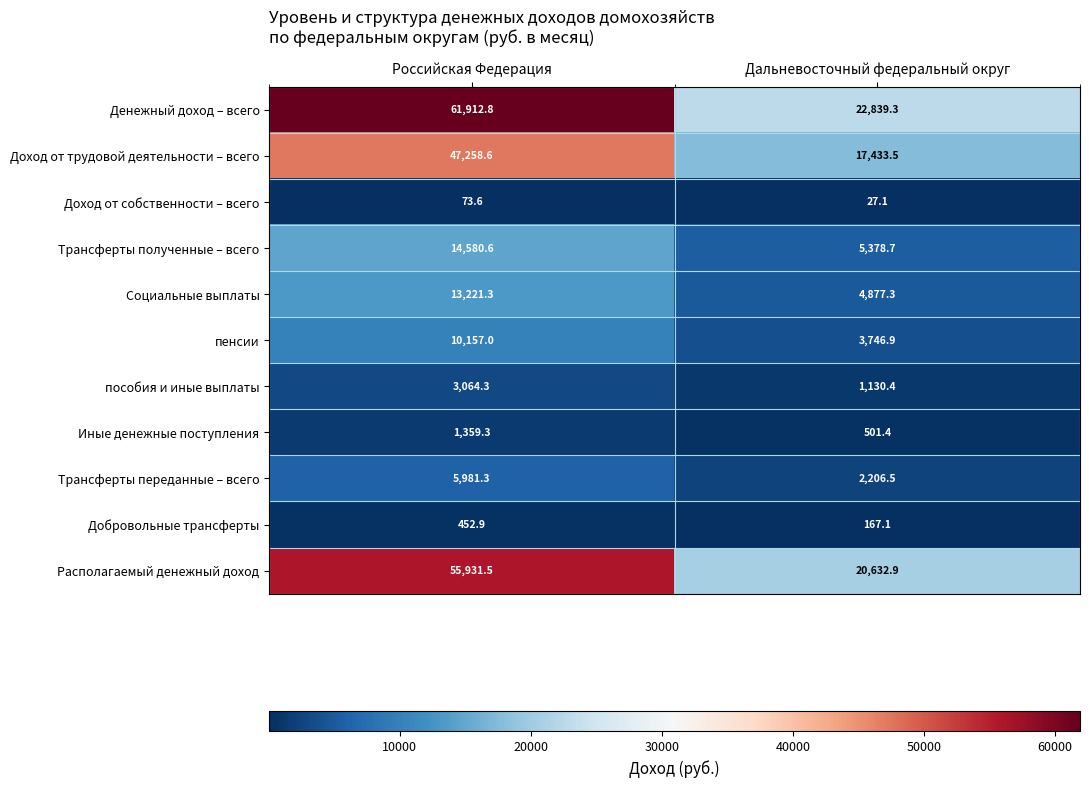

Read the Денежный доход – всего value at Российская Федерация.

61912.8